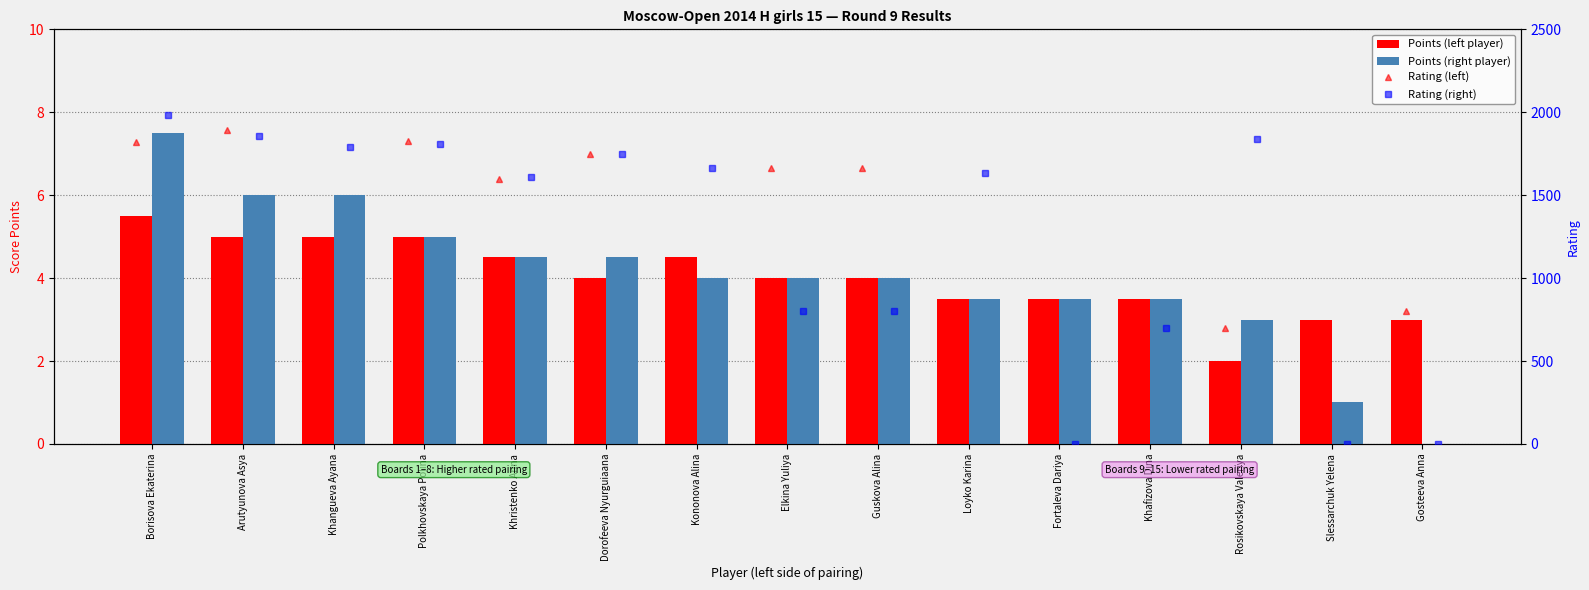

Which series has the largest total across all categories?

Rating (right)